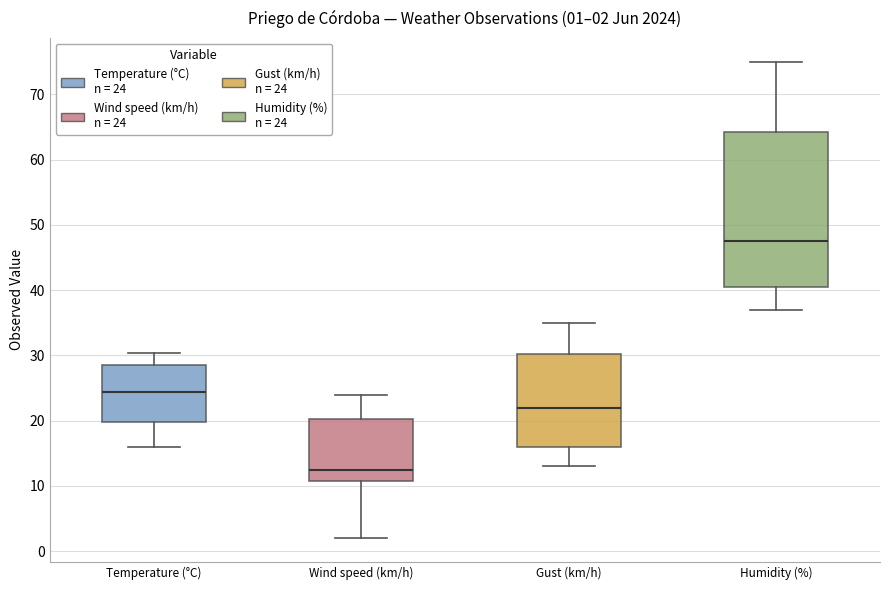

Which box is the tallest, from its lower edge to its upper edge?

Humidity (%)